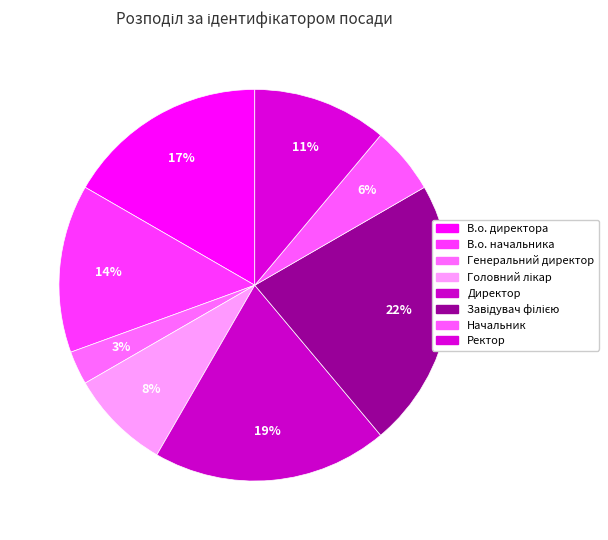

Do Завідувач філією and Головний лікар together represent more than half of the pie?

No